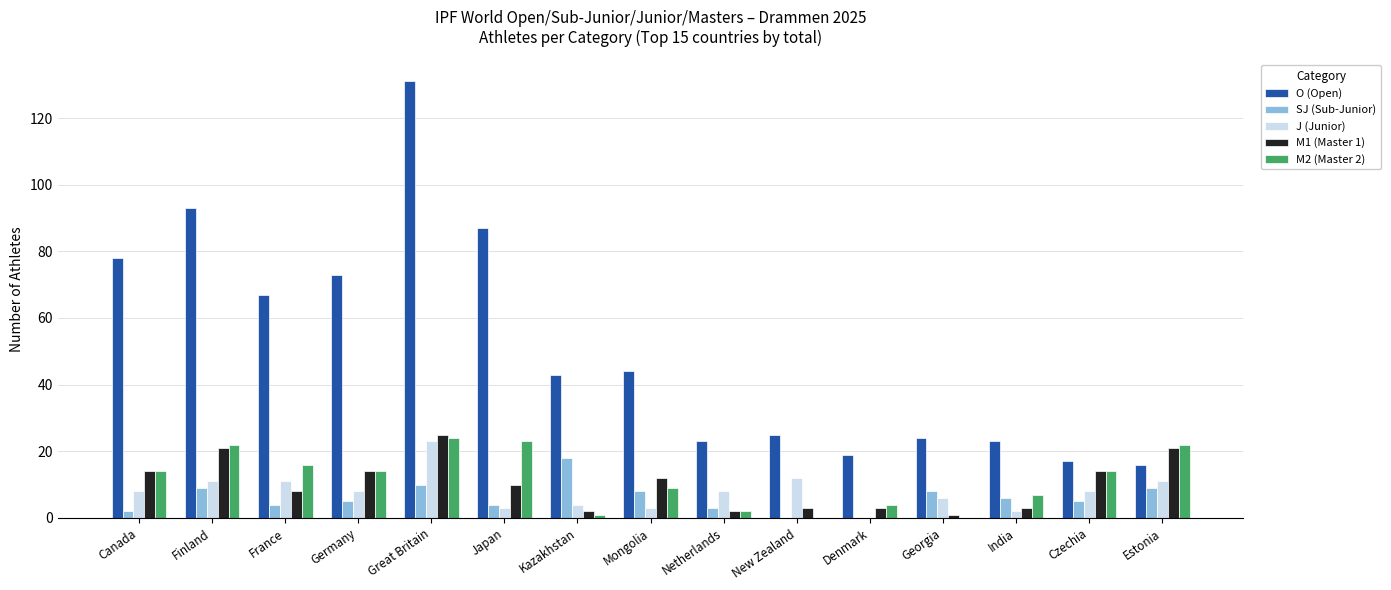

Which series changed the most between Great Britain and Japan?

O (Open)